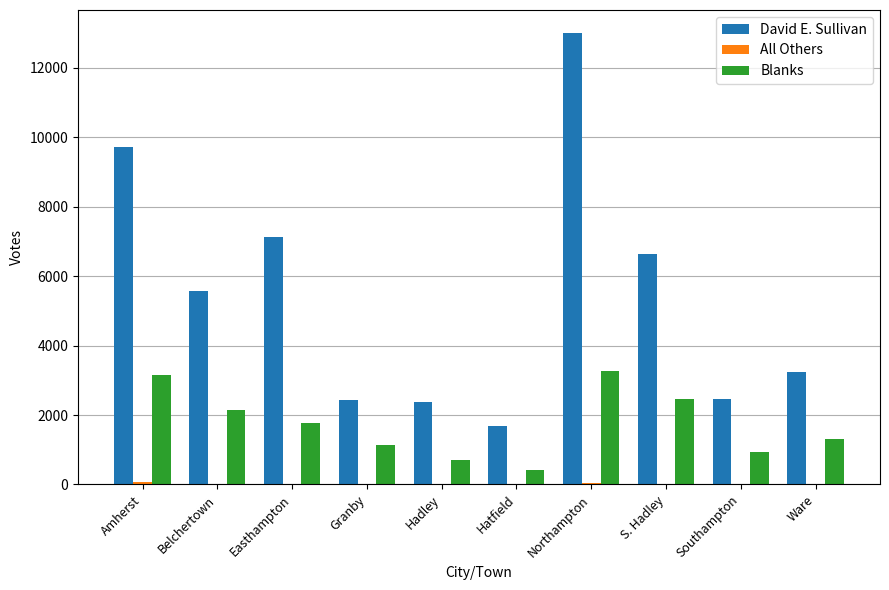

Are the bars horizontal?

No